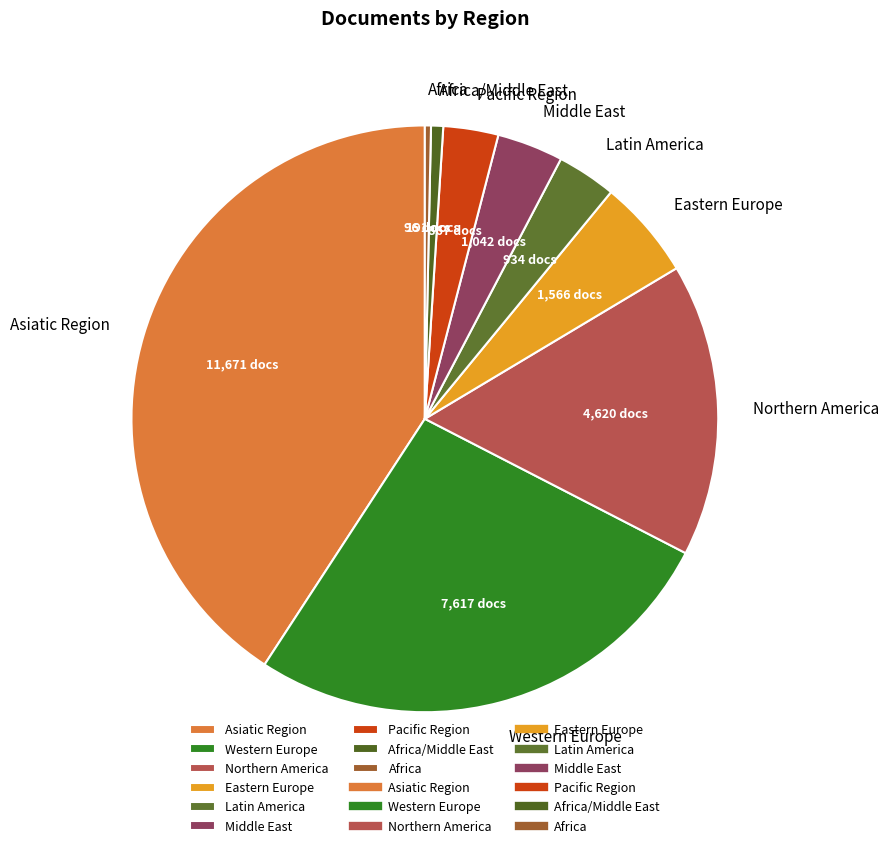

Is it true that Africa is 0% of the pie?

True